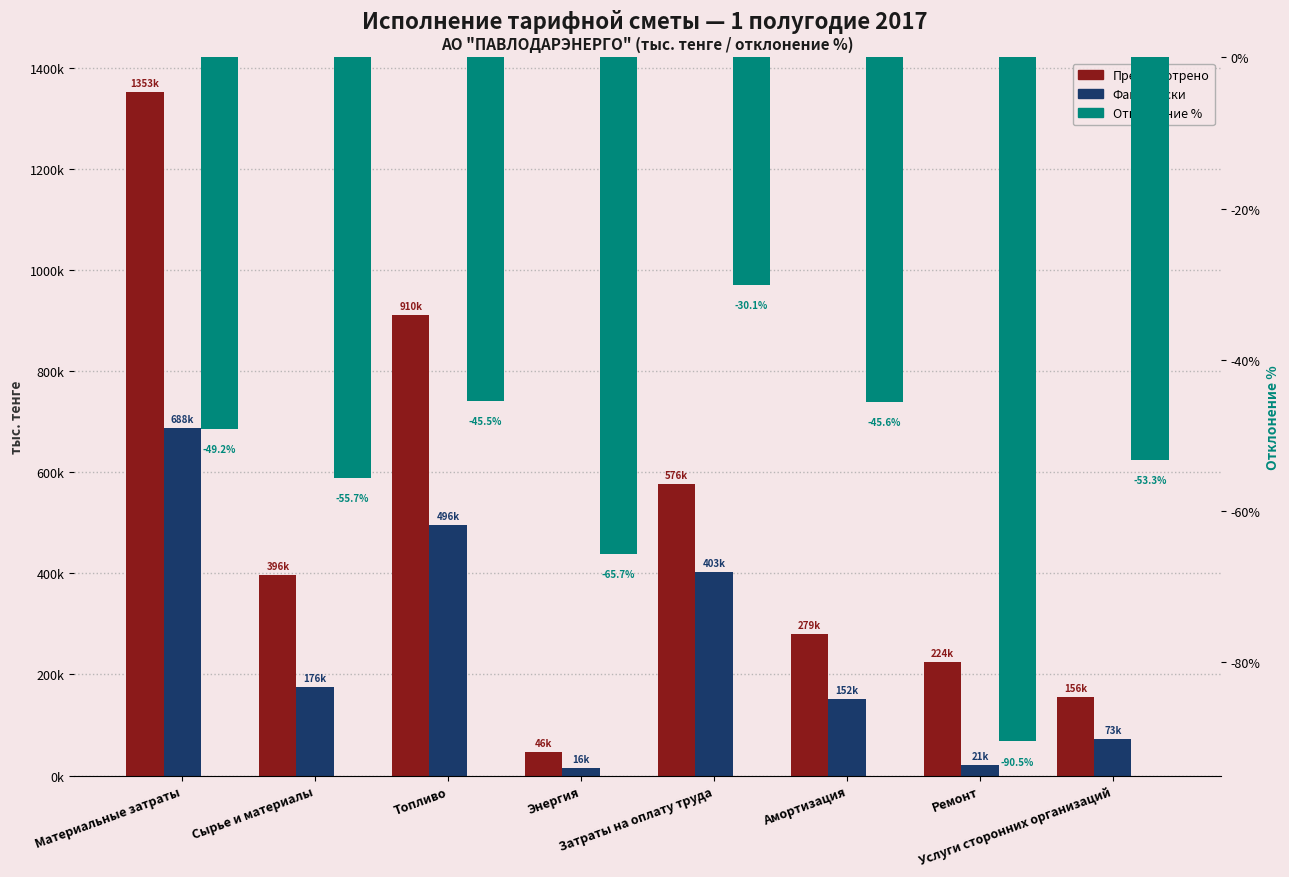

Is it true that Отклонение % equals -0.8 at Услуги сторонних организаций?

False